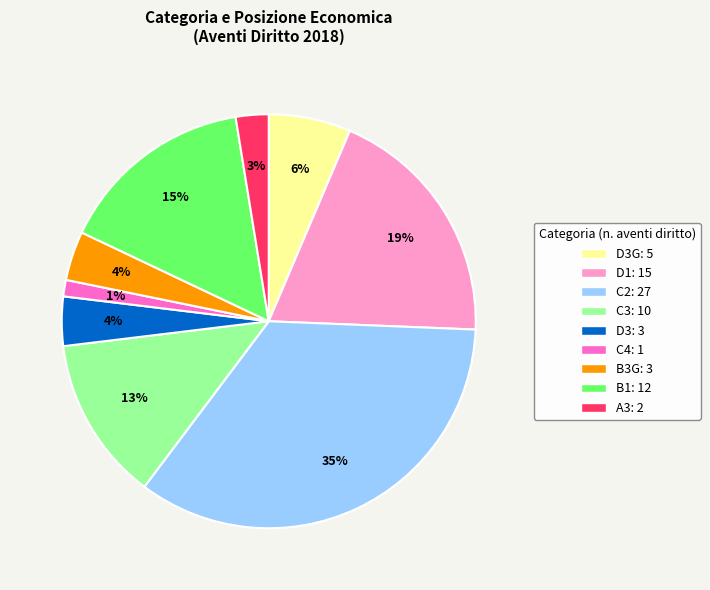

Does any single category account for the majority?

No